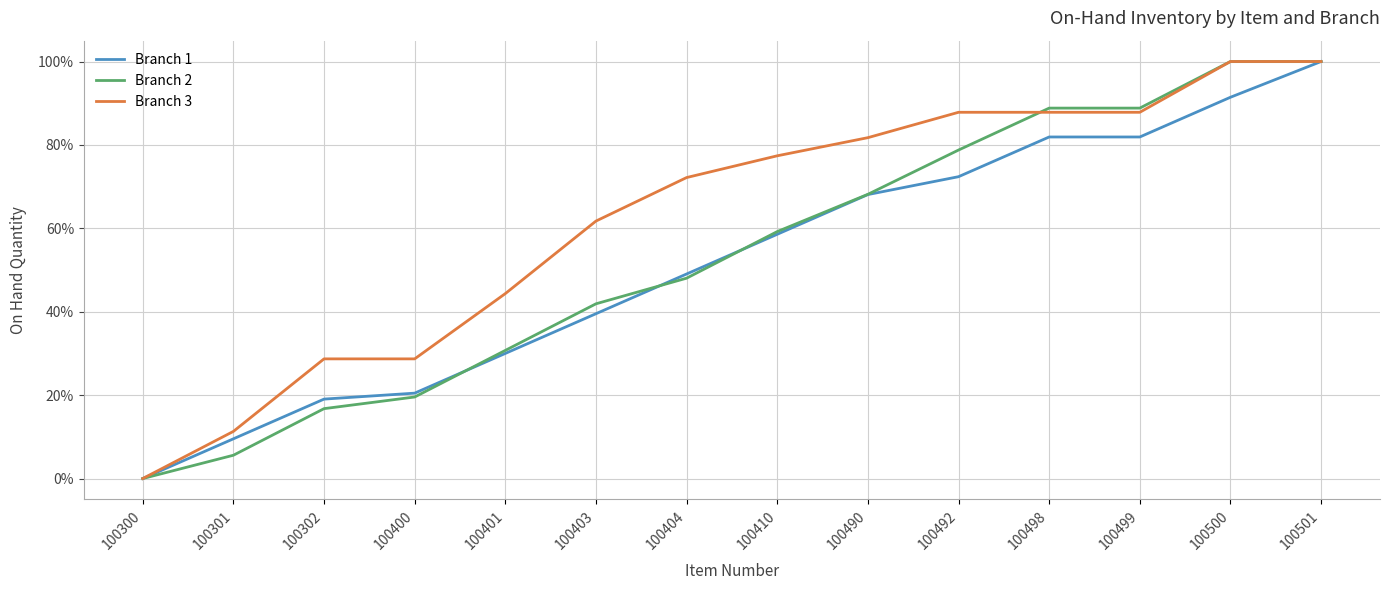

Does the chart display data point markers on the line(s)?

No